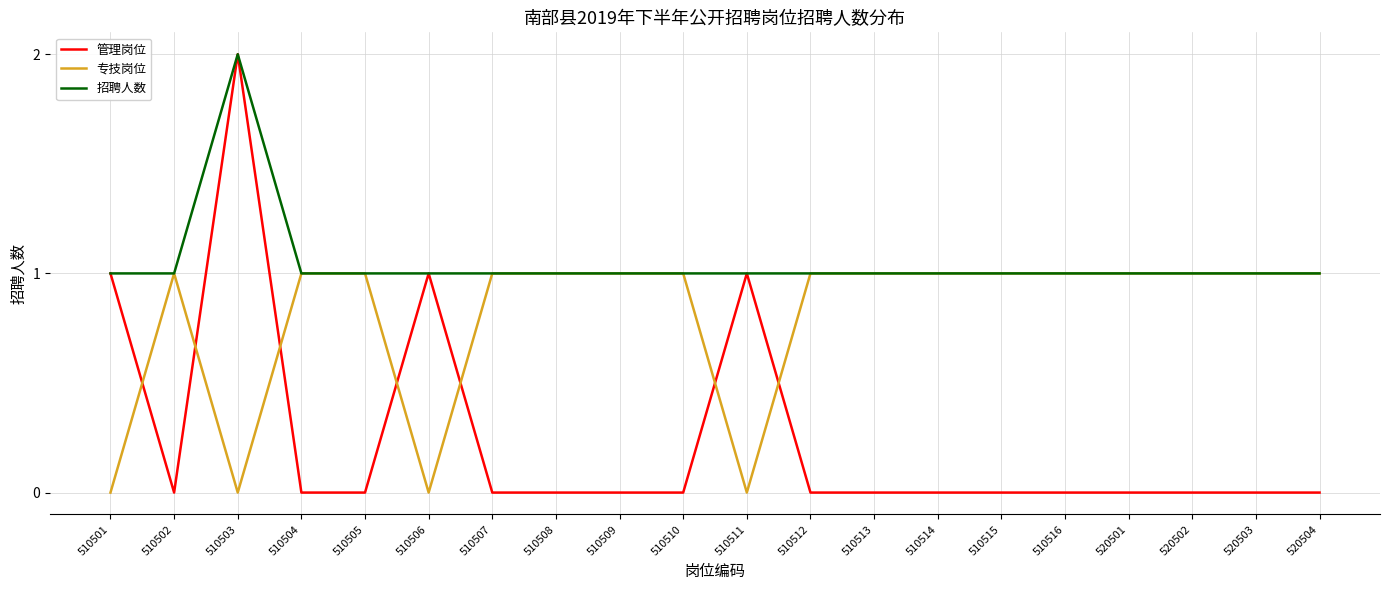

Rank the series by their average value, from lowest to highest.

管理岗位, 专技岗位, 招聘人数